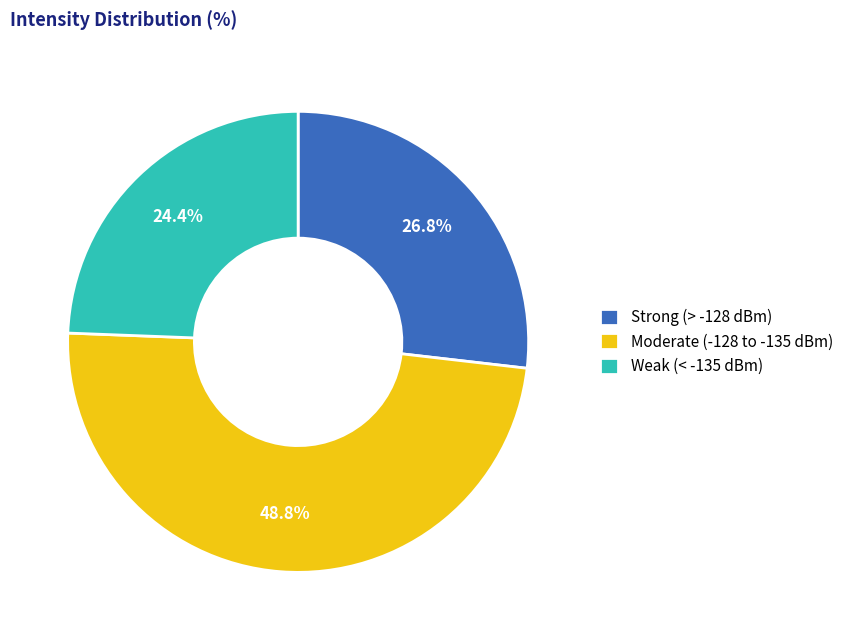

How many slices are in this pie chart?

3